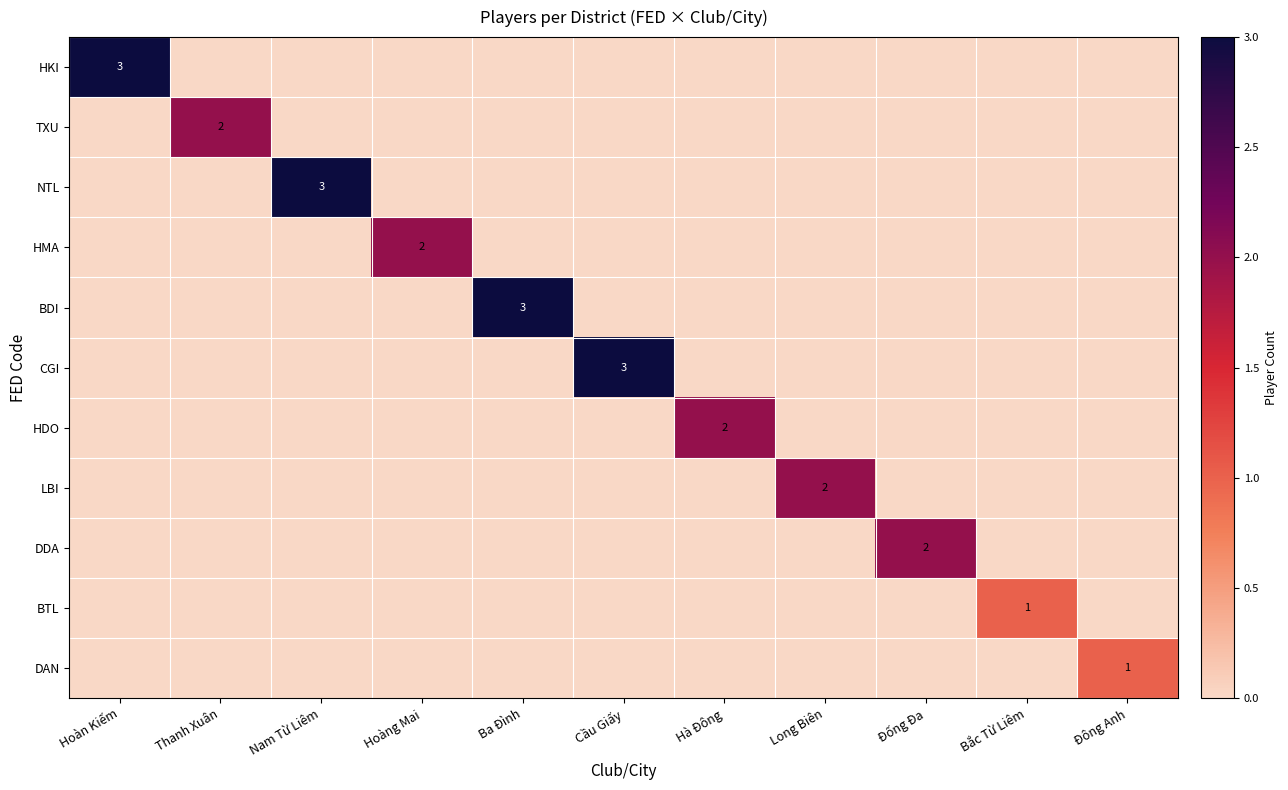

Which label corresponds to the smallest value in the chart?

Thanh Xuân